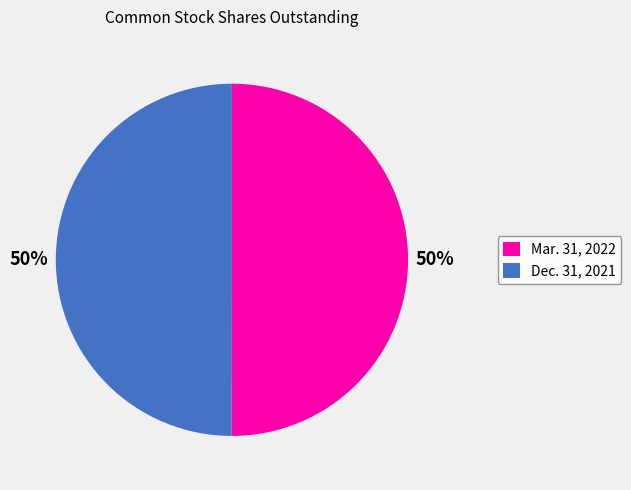

Approximately how many times larger is the value at Dec. 31, 2021 compared to Mar. 31, 2022?

1.0